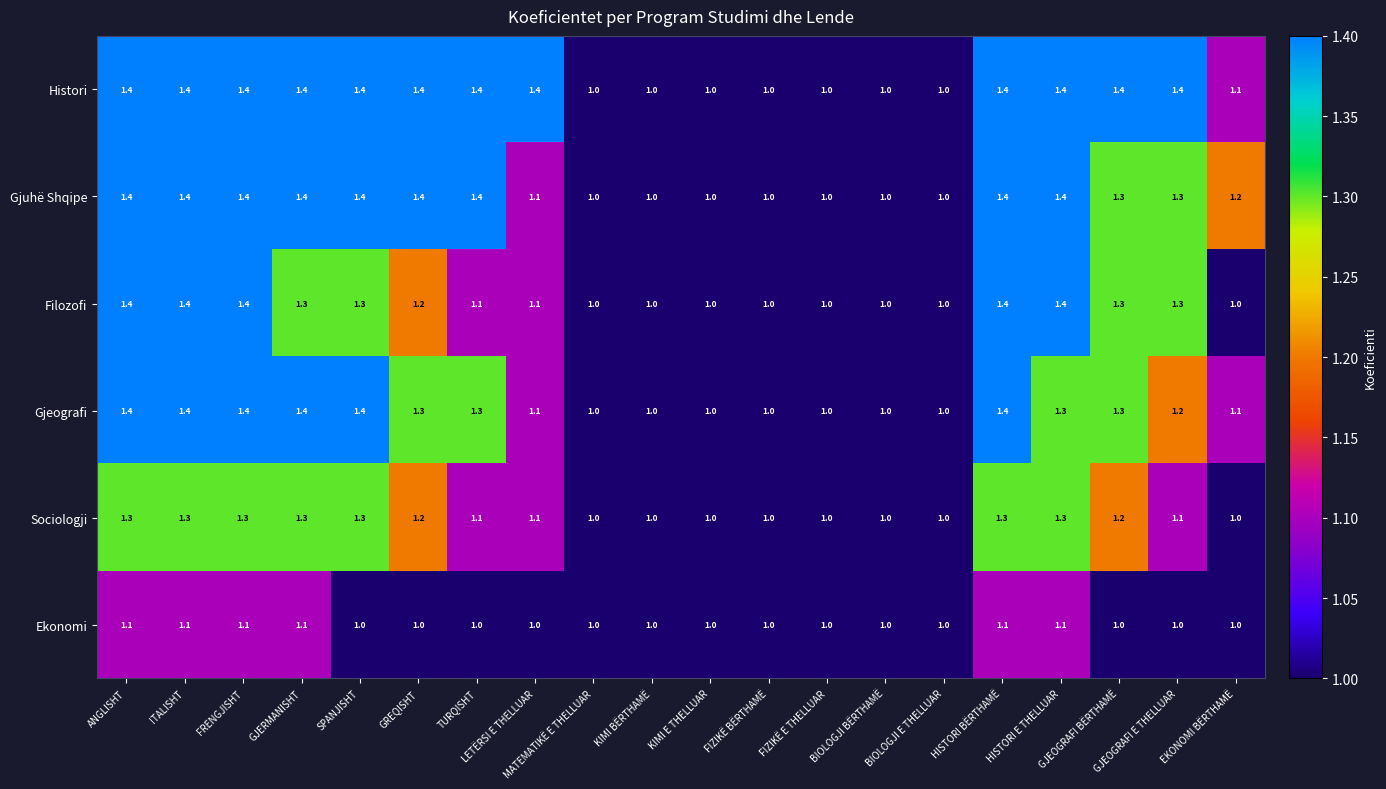

What is the greatest value displayed?

1.4